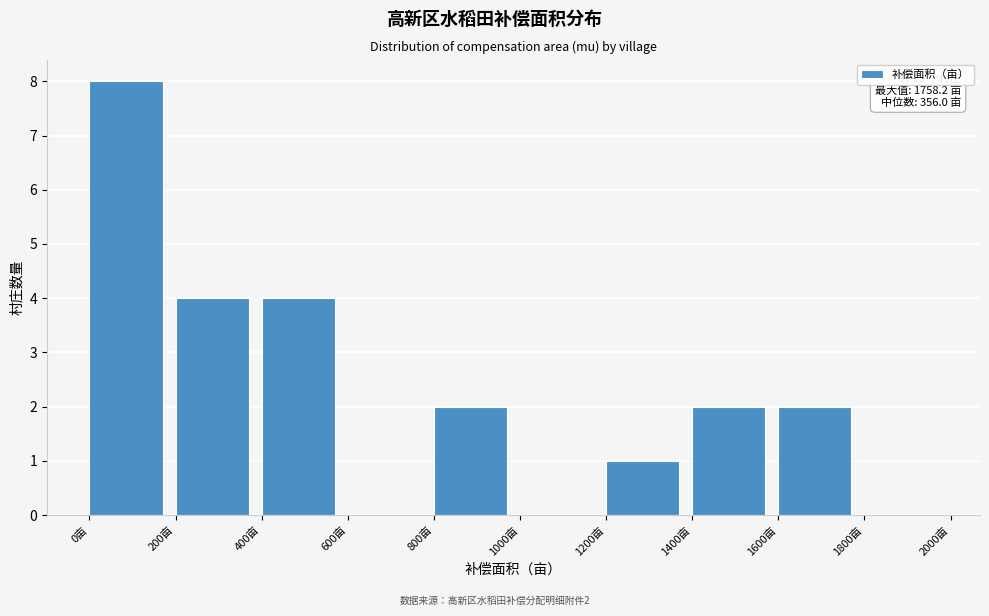

Which range on the x-axis has the tallest bar?

0 to 200